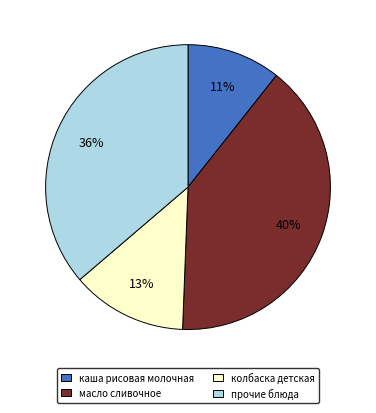

Combined, do колбаска детская and каша рисовая молочная account for over 50%?

No